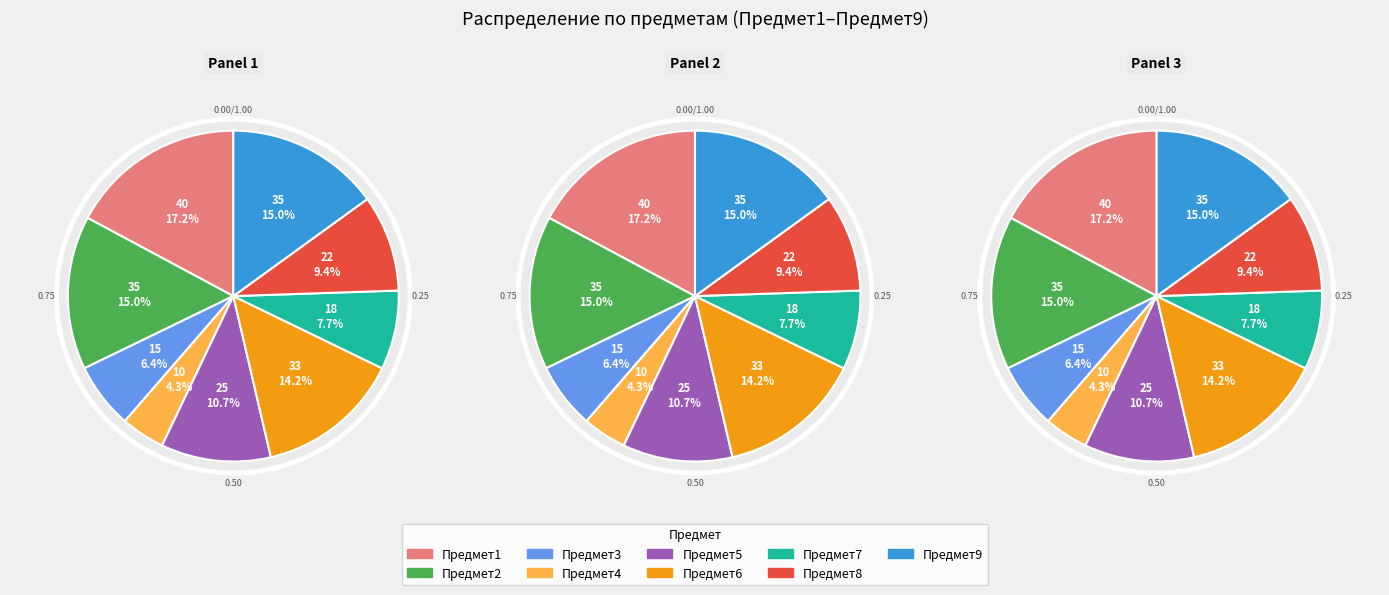

Which category has the biggest portion of the pie?

Предмет1